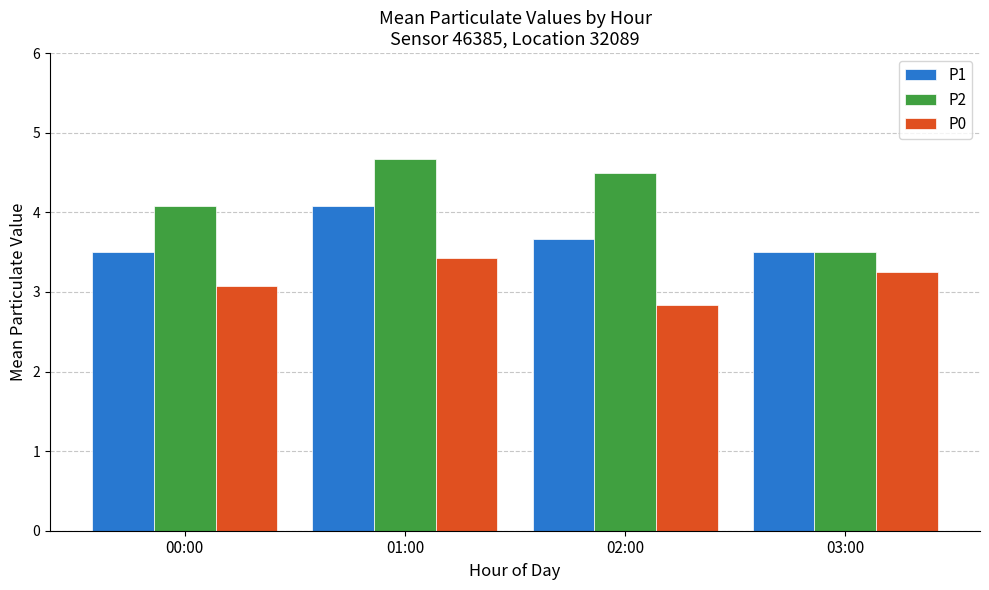

What is the label of the 2nd bar from the left?

01:00